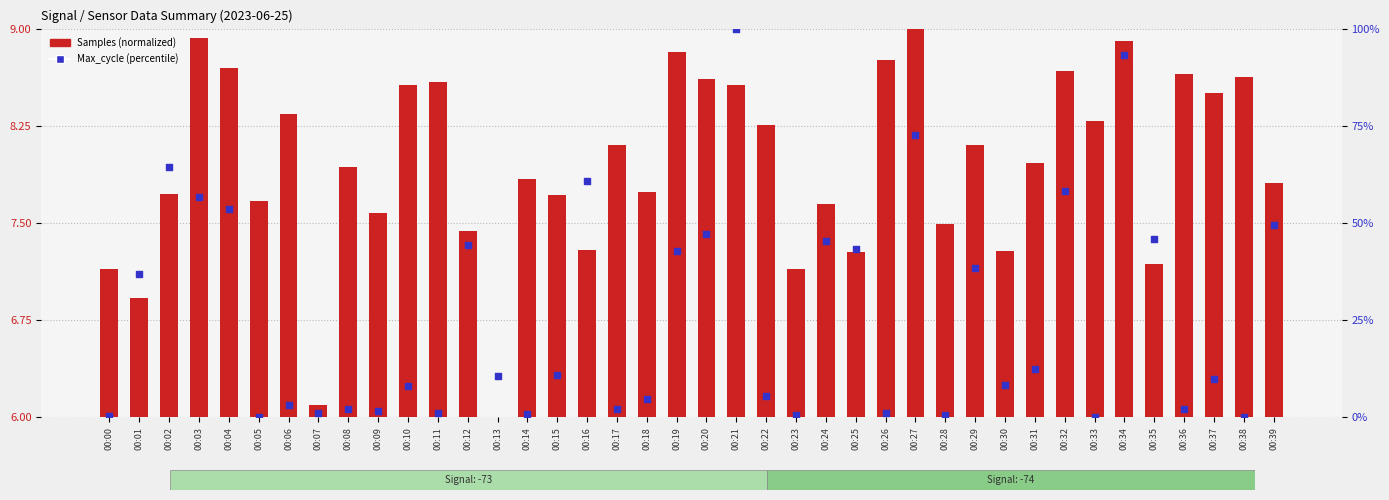

What are all the series names shown in the legend?

Samples (normalized), Max_cycle (percentile)